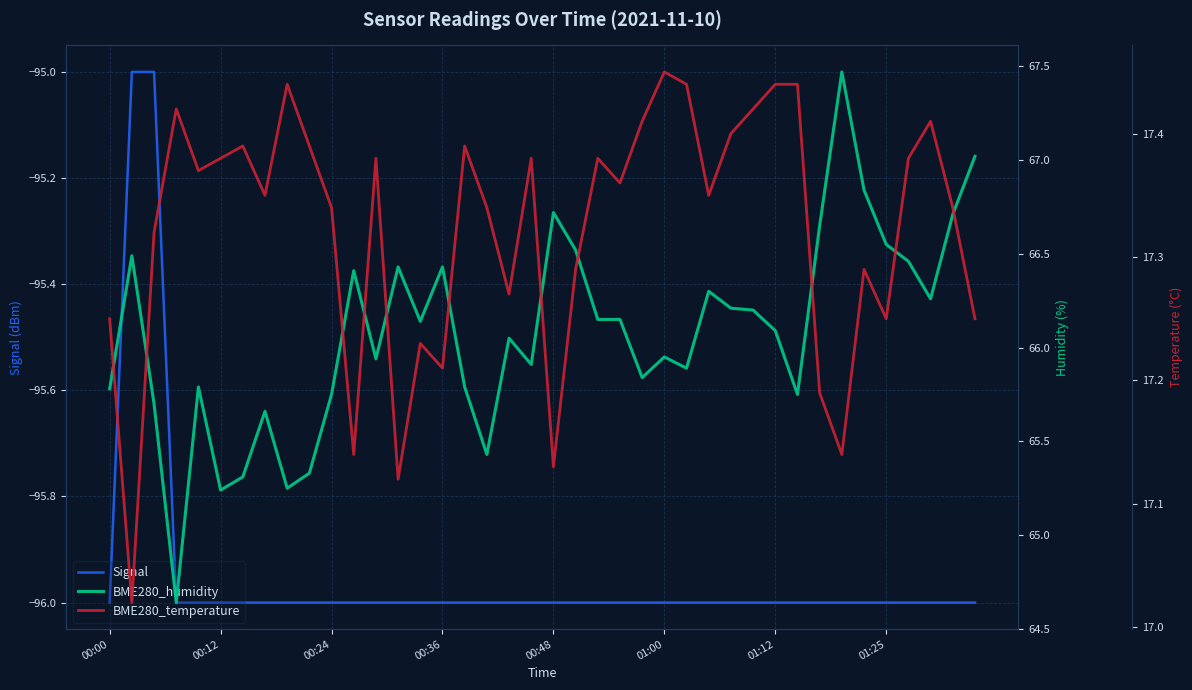

What is the difference between the maximum and minimum values in the Signal series?

1